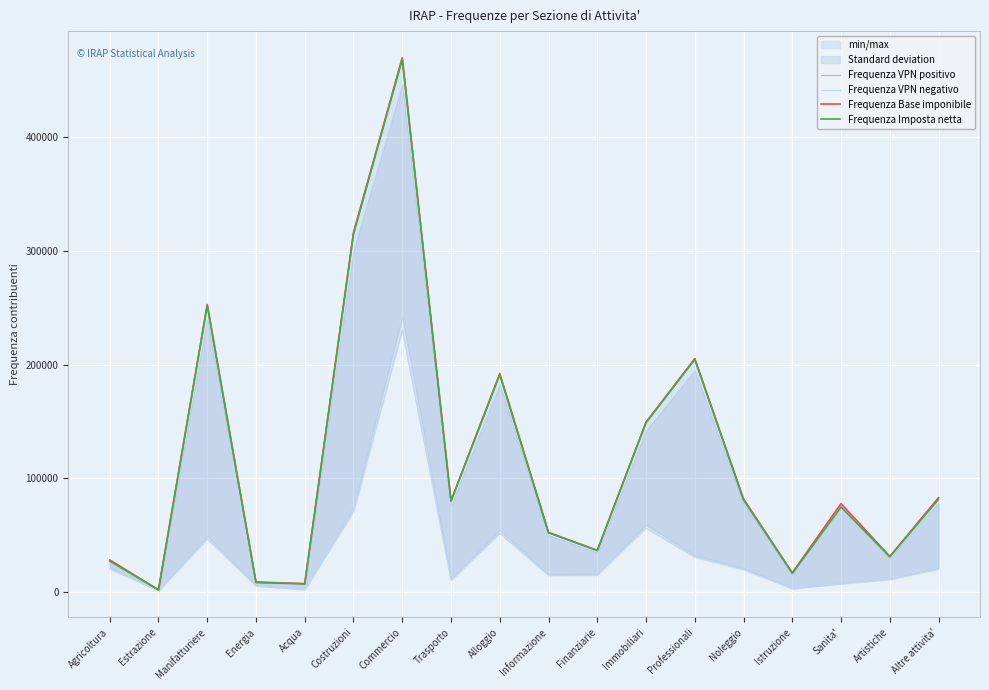

What is the difference between the highest and lowest values at Altre attivita'?

62937